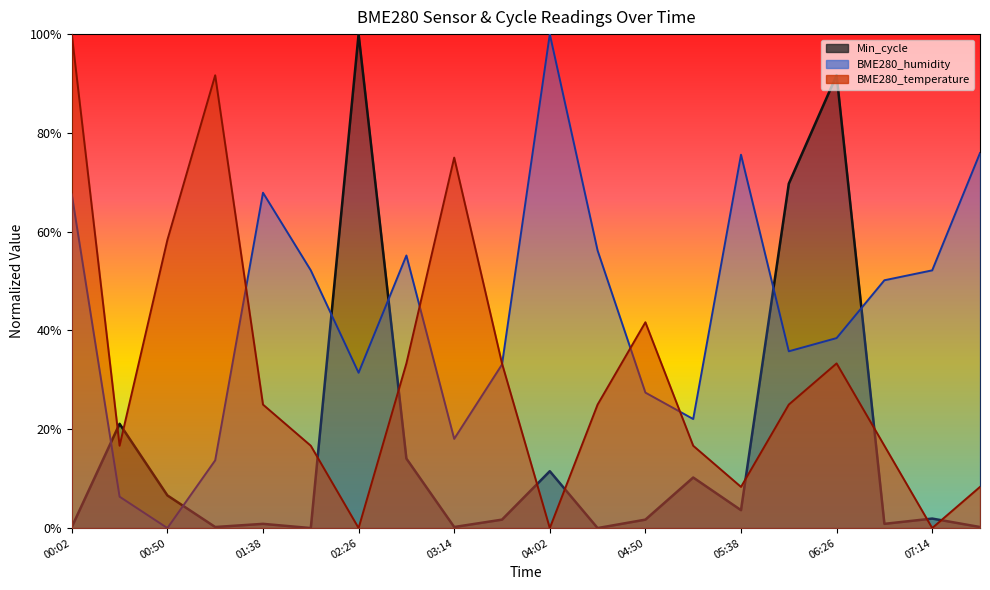

Does the chart have visible grid lines?

No